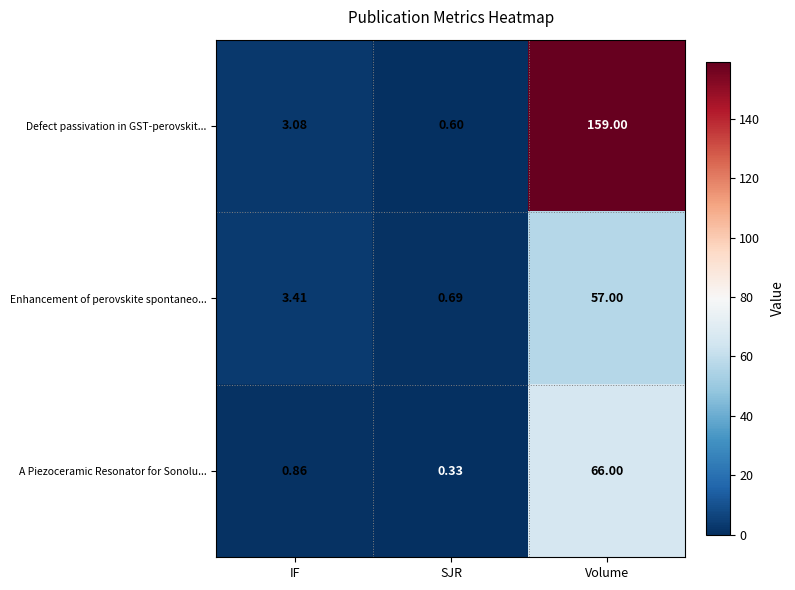

Count the number of data series in this chart.

3